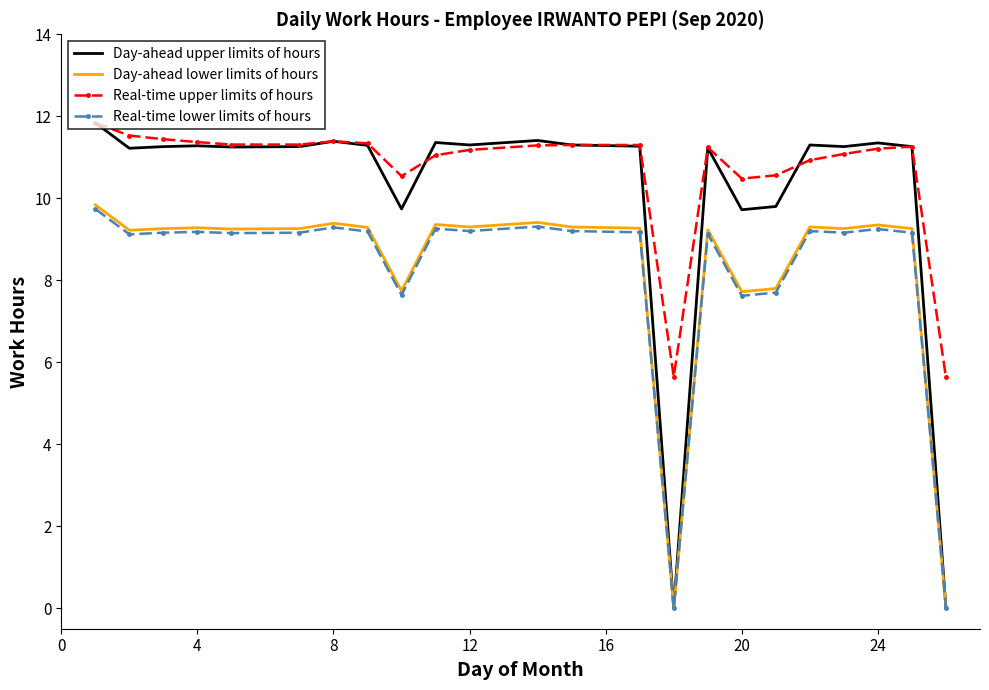

True or false: Real-time upper limits of hours and Real-time lower limits of hours cross at least once.

False